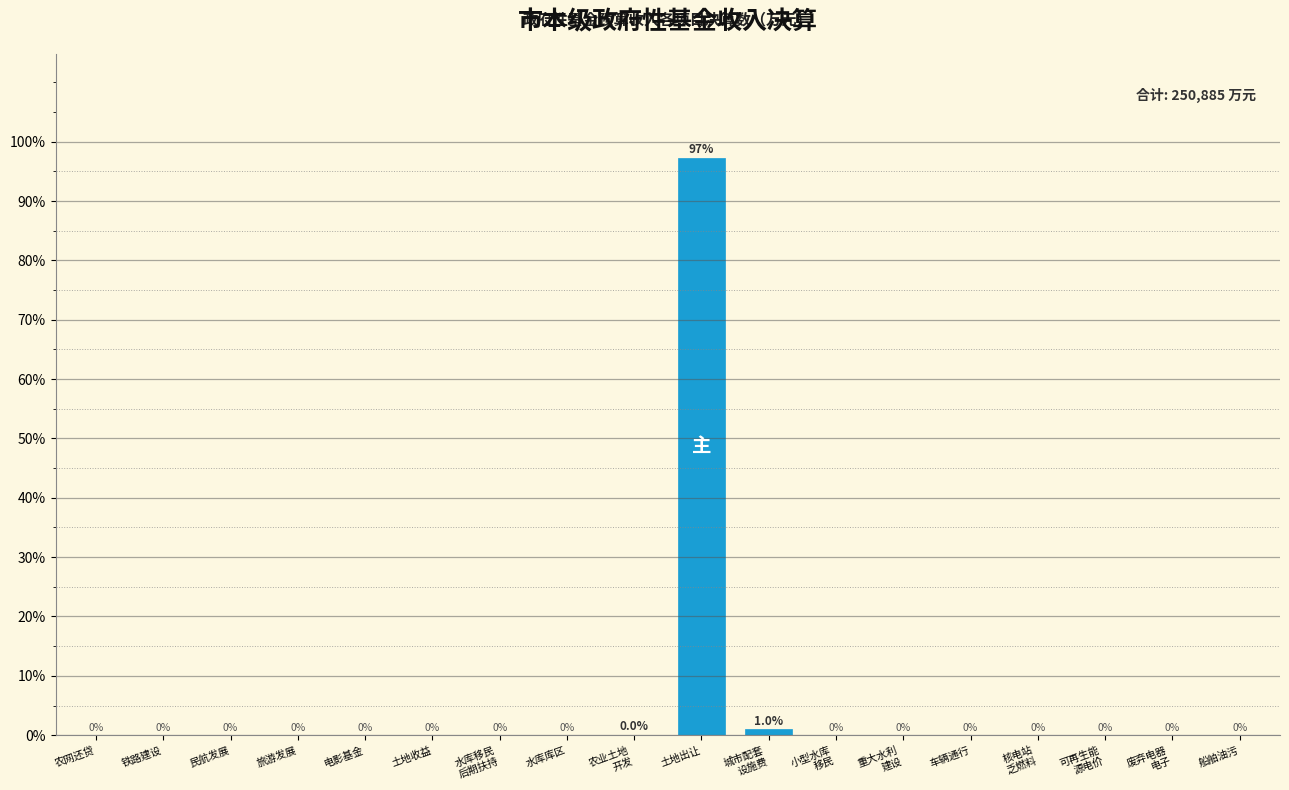

The chart shows a value of 31.4 at 船舶油污. True or false?

False